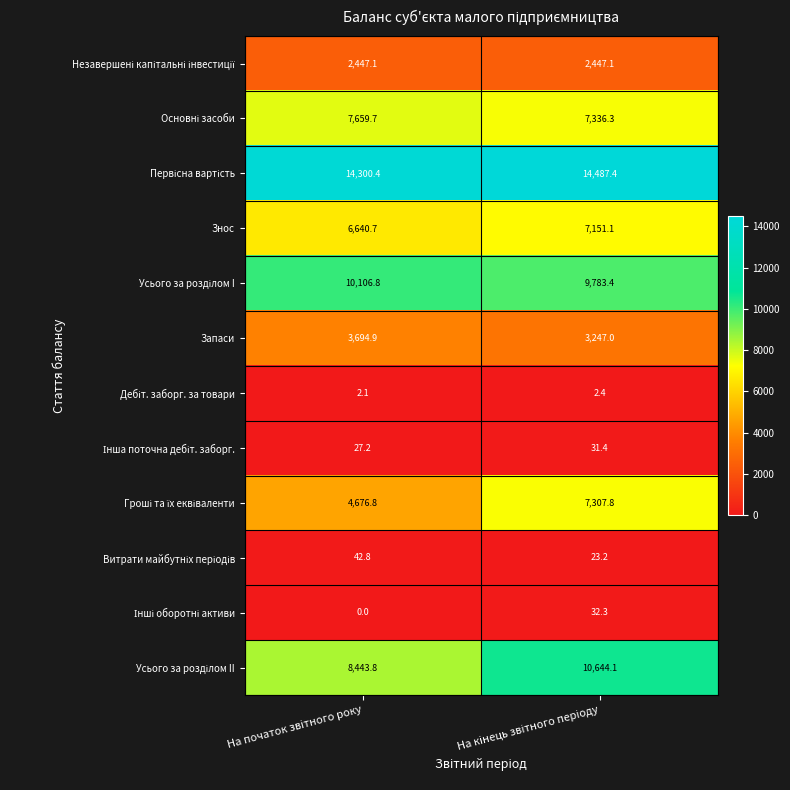

What is the highest value of the Запаси series?

3694.9